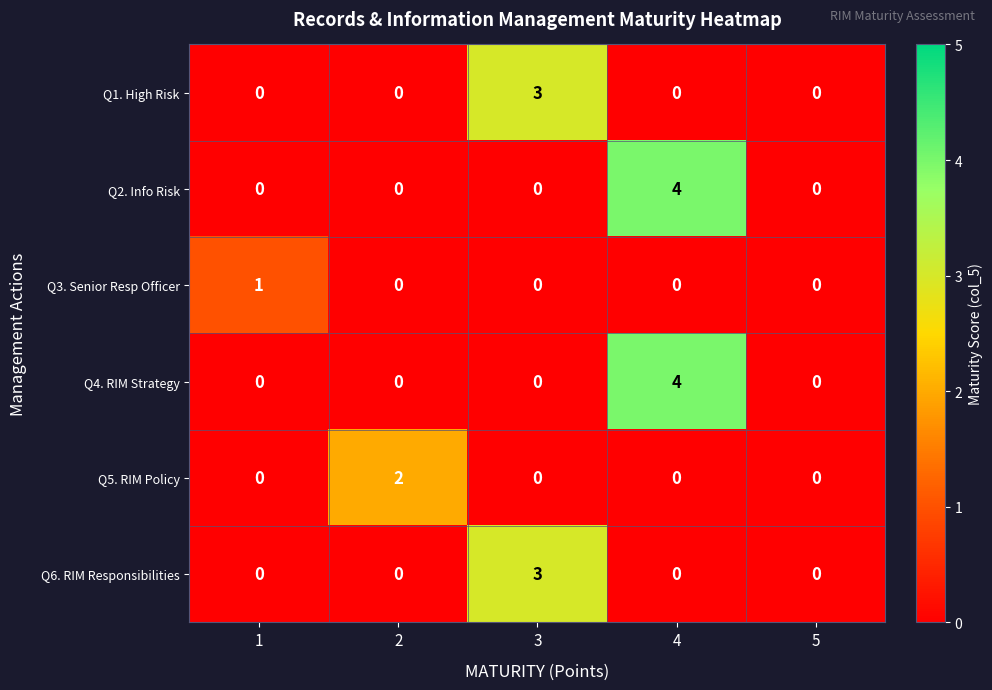

Which label corresponds to the largest value in the chart?

4